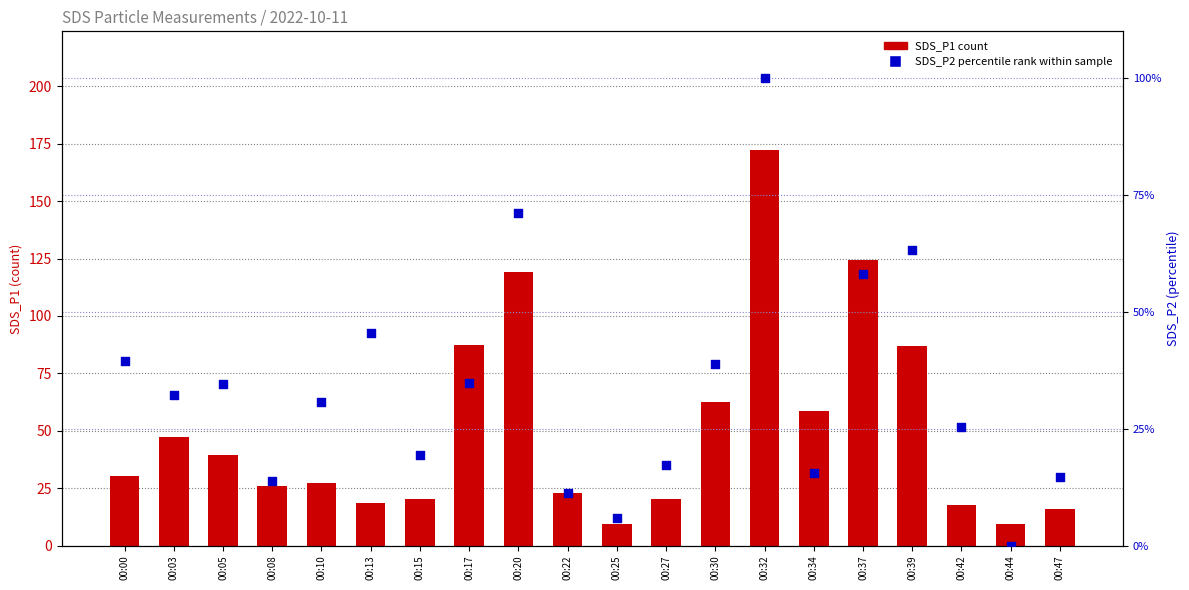

Is the value of SDS_P2 (percentile rank) at 00:15 greater than the value of SDS_P1 (count) at 00:05?

No